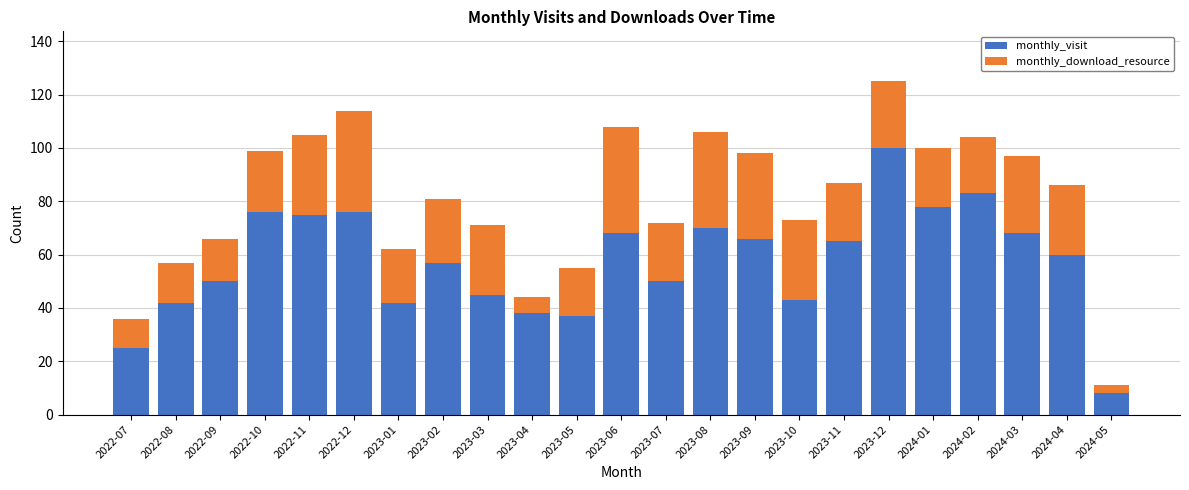

What is the total value across all series at 2023-03?

71